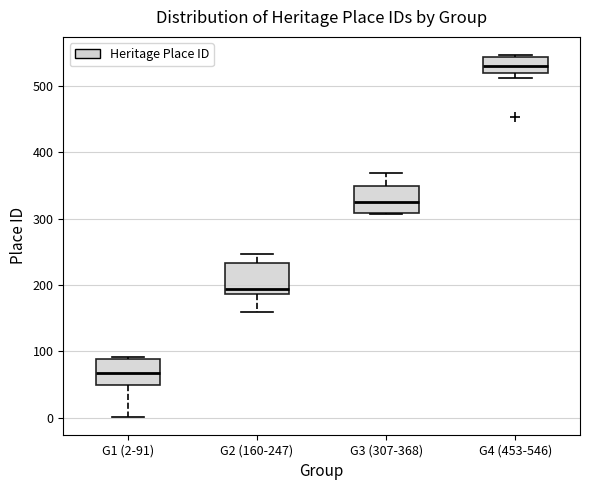

Where is the lower edge of the box for G1 (2-91) on the y-axis? The values are not printed on the chart, so give them approximately, as read against the axis.

50